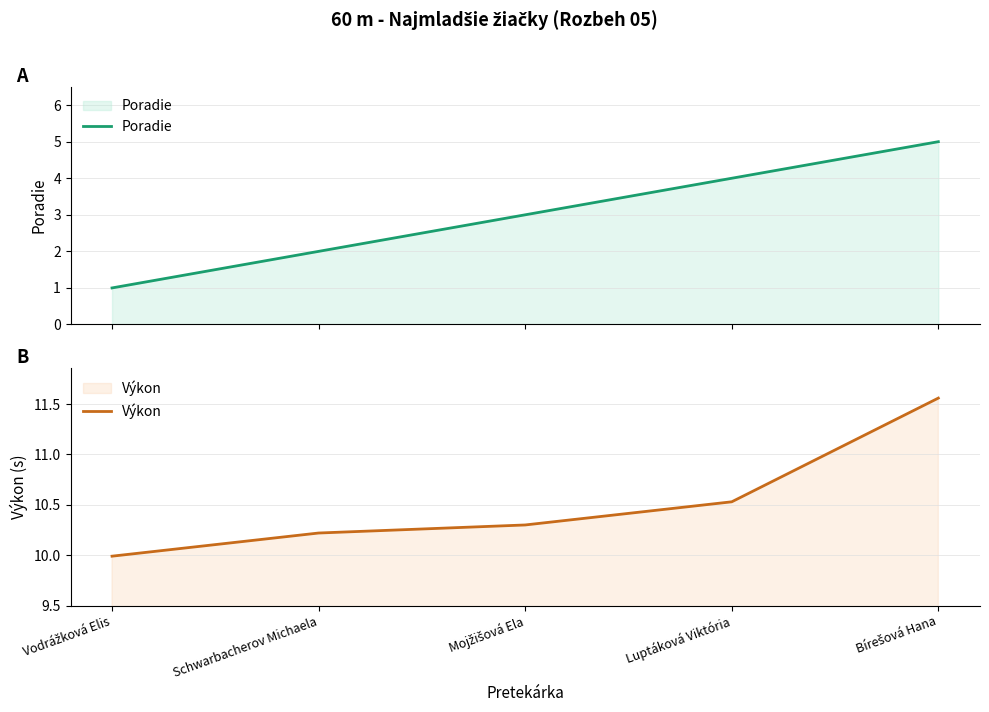

Reading left to right, what are all the values shown in this chart?

Poradie: Vodrážková Elis=1.0	Schwarbacherov Michaela=2.0	Mojžišová Ela=3.0	Luptáková Viktória=4.0	Bírešová Hana=5.0
Výkon: Vodrážková Elis=10.0	Schwarbacherov Michaela=10.2	Mojžišová Ela=10.3	Luptáková Viktória=10.5	Bírešová Hana=11.6